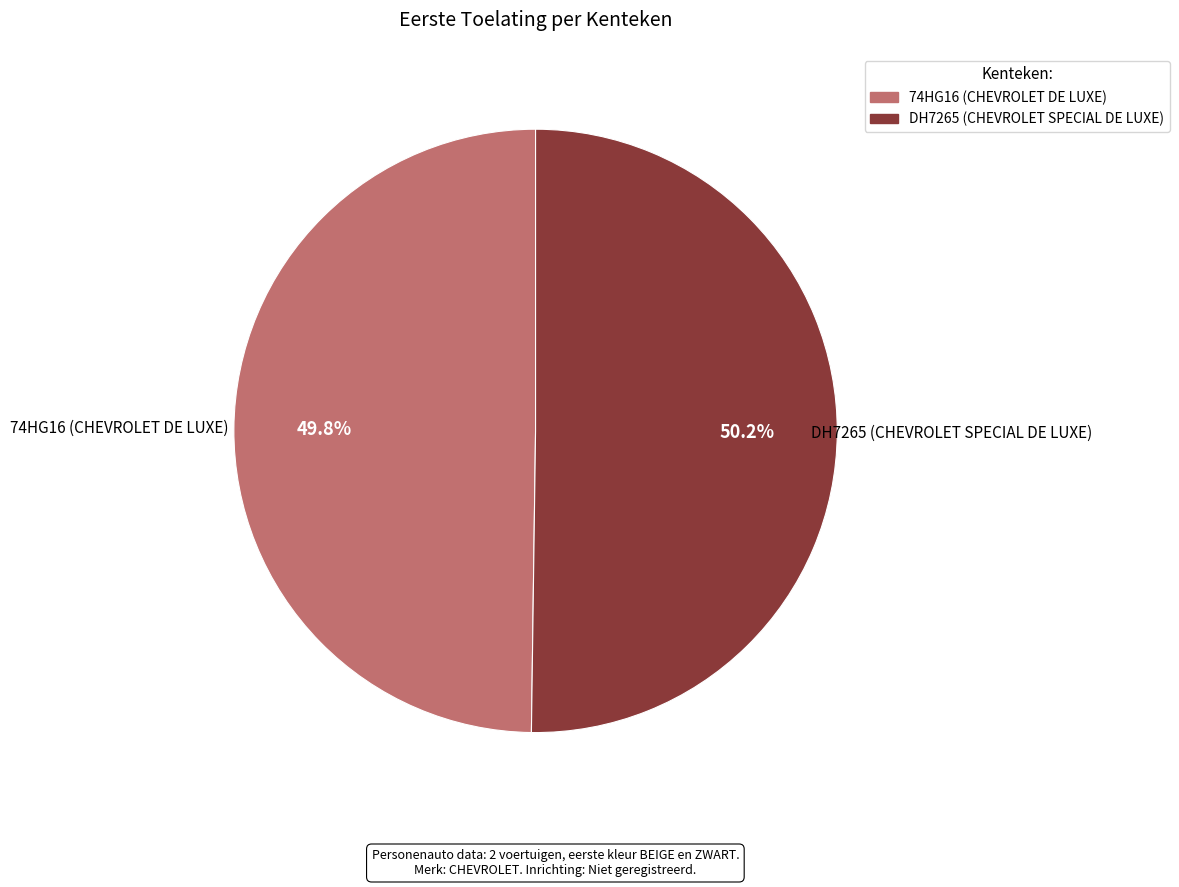

Is it true that 74HG16 (CHEVROLET DE LUXE) is 50% of the pie?

True